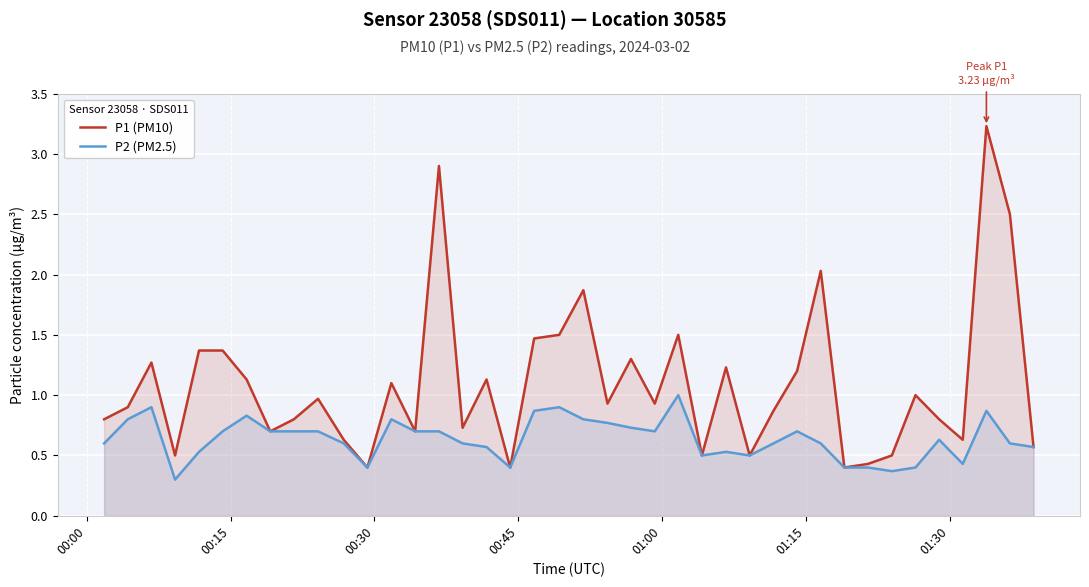

True or false: P1 (PM10) and P2 (PM2.5) cross at least once.

False